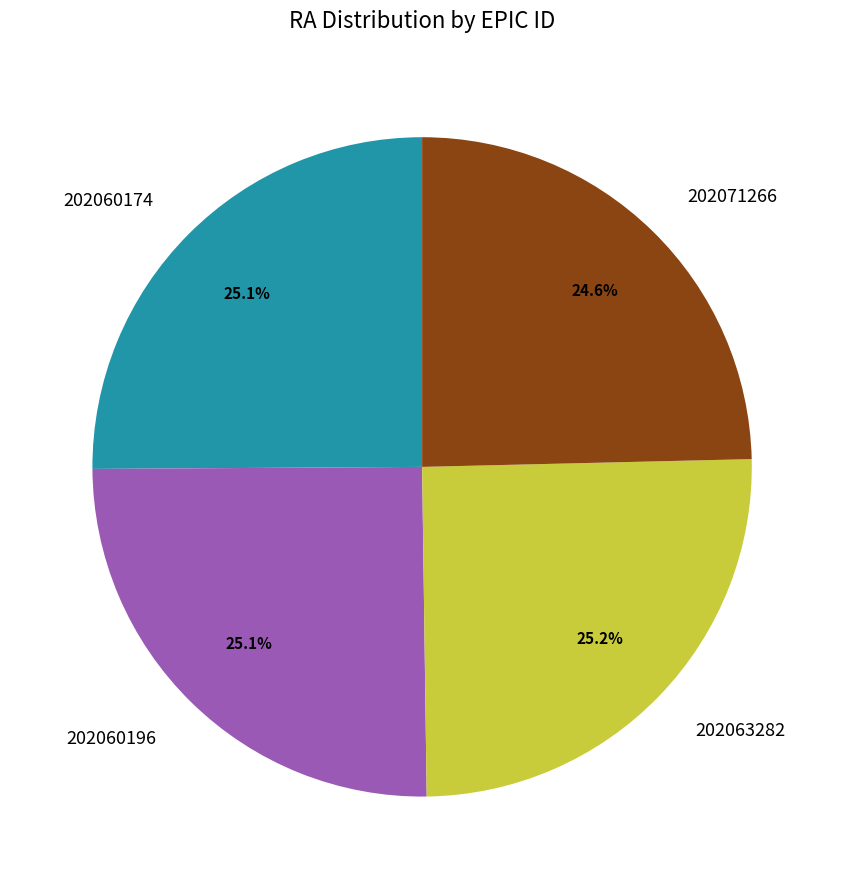

Does 202060196 account for over 50% of the chart?

No